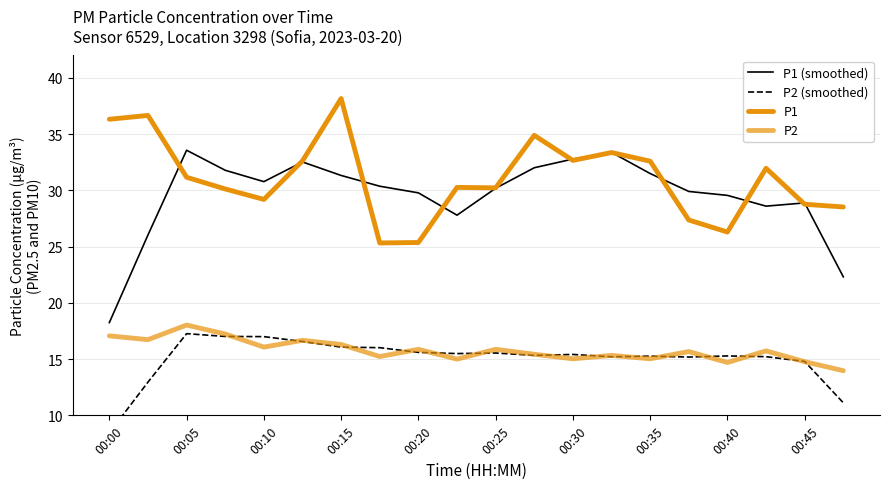

What position from the right is 00:30?

8